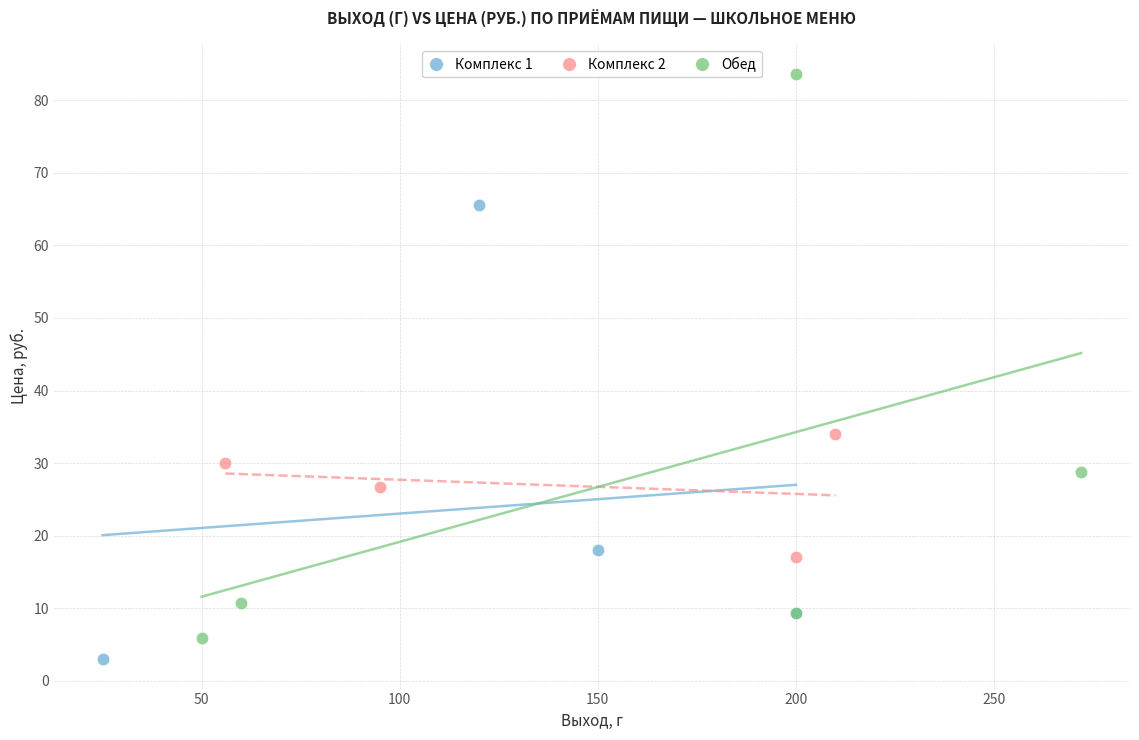

Which series contains the highest Y value?

Обед